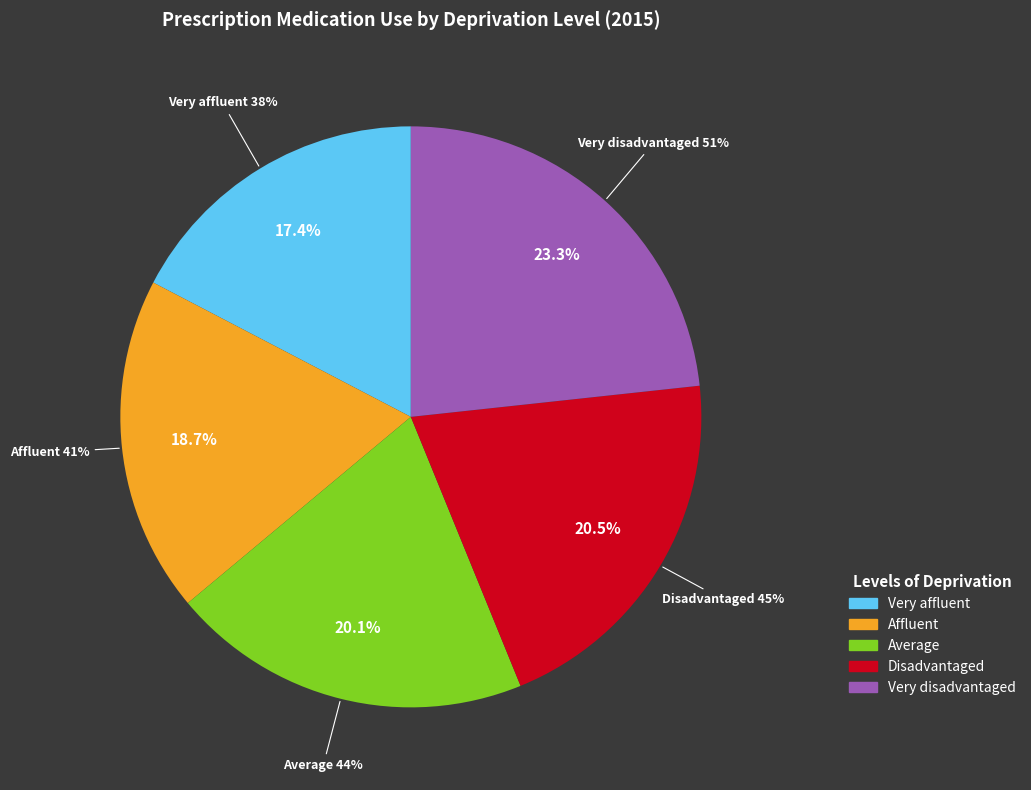

Is the sum of Very affluent and Disadvantaged greater than half?

No